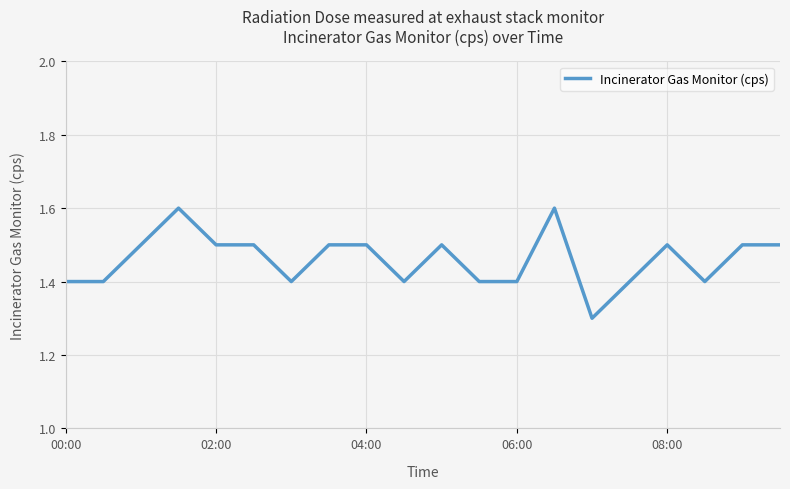

What is the smallest value displayed?

1.3